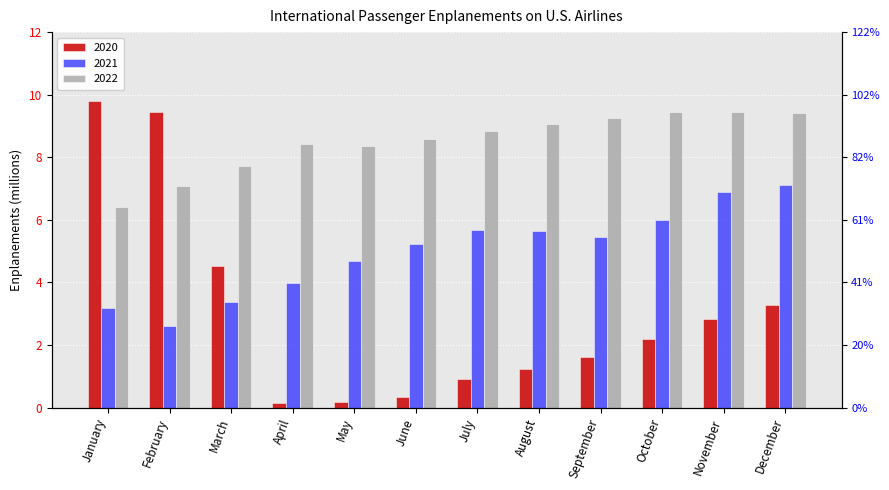

Is it true that 2020 equals 3.3 at December?

True